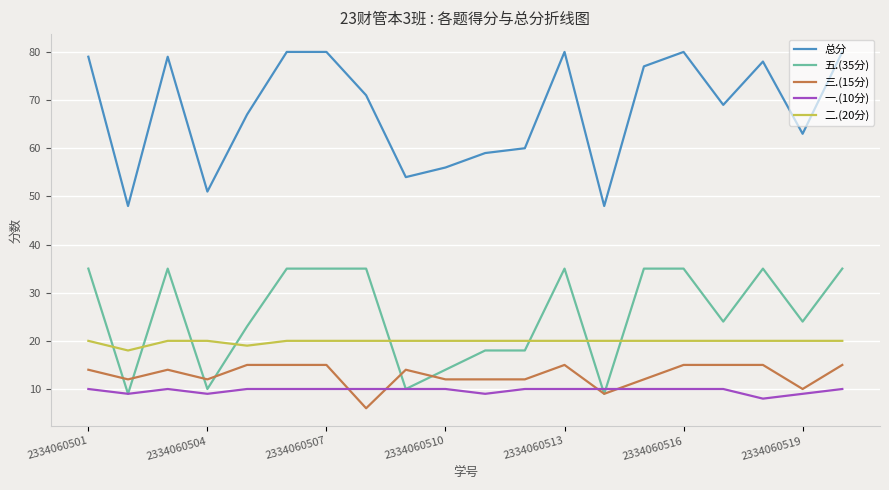

Which series has the widest spread of values?

总分